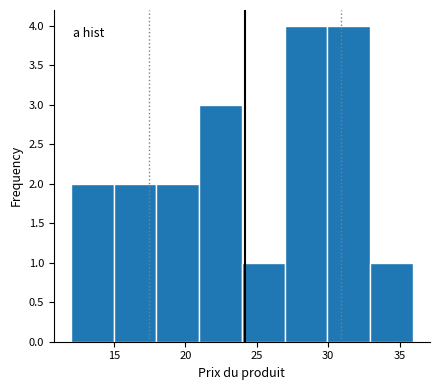

Reading left to right, transcribe this chart: for each bar, give the range it covers on the x-axis and its height. Neither the bar edges nor the heights are printed on the chart, so give them approximately, as read against the axes.

12 to 15: 2
15 to 18: 2
18 to 21: 2
21 to 24: 3
24 to 27: 1
27 to 30: 4
30 to 33: 4
33 to 36: 1